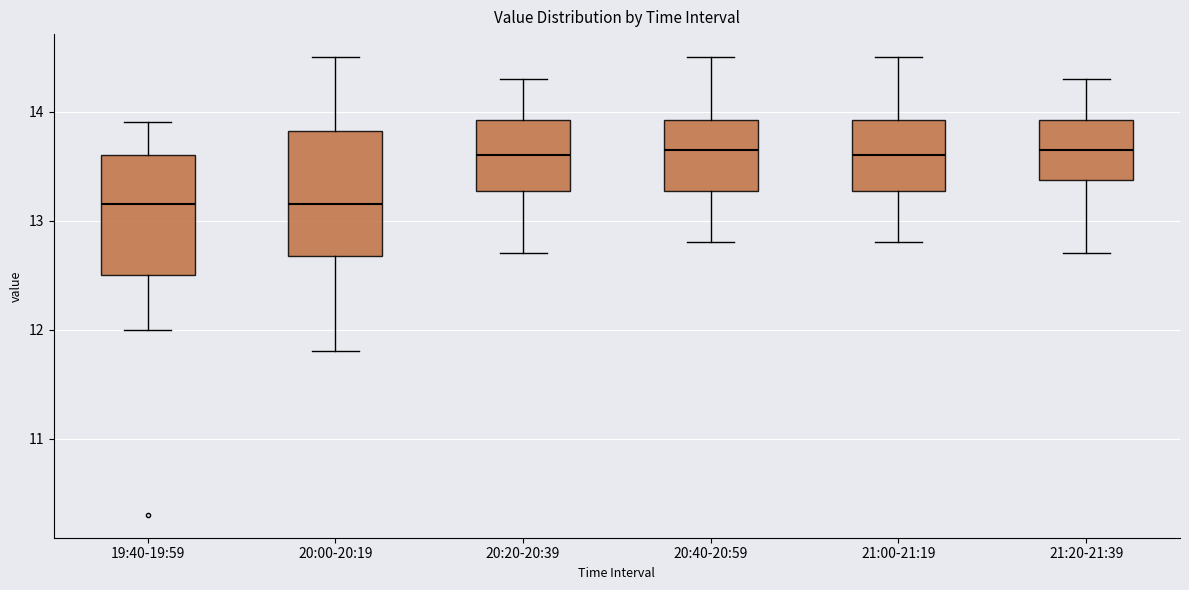

Reading left to right, read every box against the y-axis: the position of its median line, the range the box covers, and the ends of its whiskers. The values are not printed on the chart, so give them approximately, as read against the axis.

19:40-19:59: median 13.2, box 12.5 to 13.6, whiskers 12.0 to 13.9
20:00-20:19: median 13.2, box 12.7 to 13.8, whiskers 11.8 to 14.5
20:20-20:39: median 13.6, box 13.3 to 13.9, whiskers 12.7 to 14.3
20:40-20:59: median 13.7, box 13.3 to 13.9, whiskers 12.8 to 14.5
21:00-21:19: median 13.6, box 13.3 to 13.9, whiskers 12.8 to 14.5
21:20-21:39: median 13.7, box 13.4 to 13.9, whiskers 12.7 to 14.3